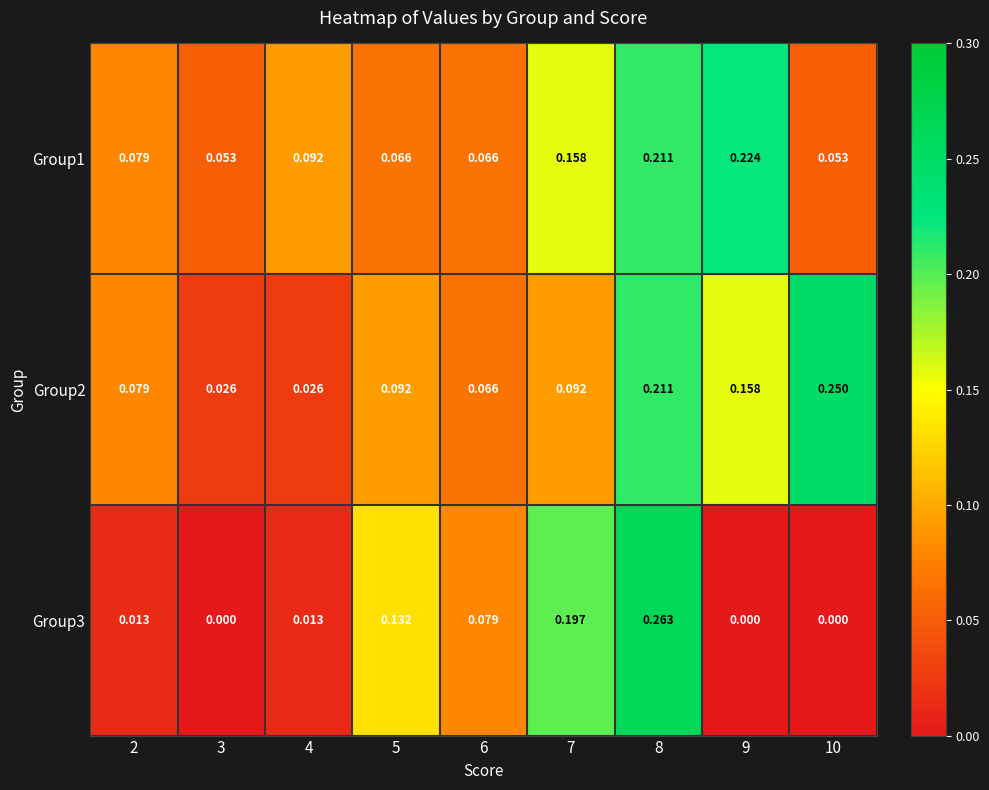

Is the value of Group2 at 10 greater than the value of Group1 at 4?

Yes